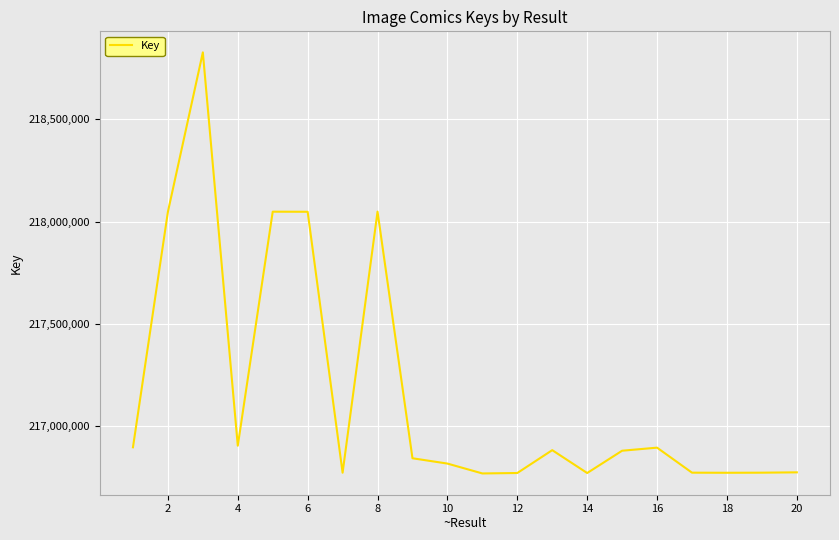

What is the smallest value displayed?

216769529